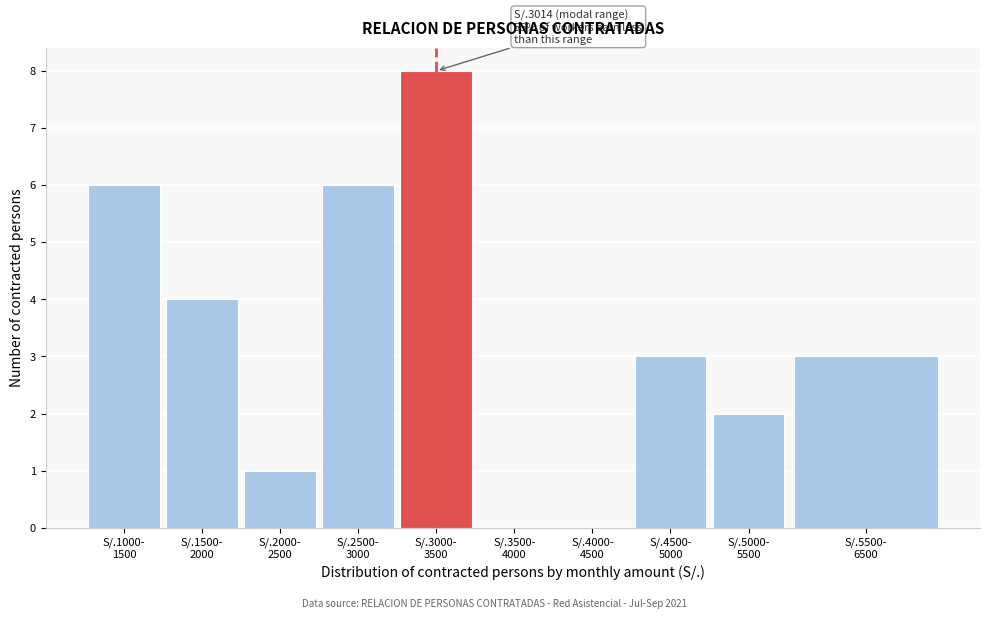

What is the sum of all values?

33